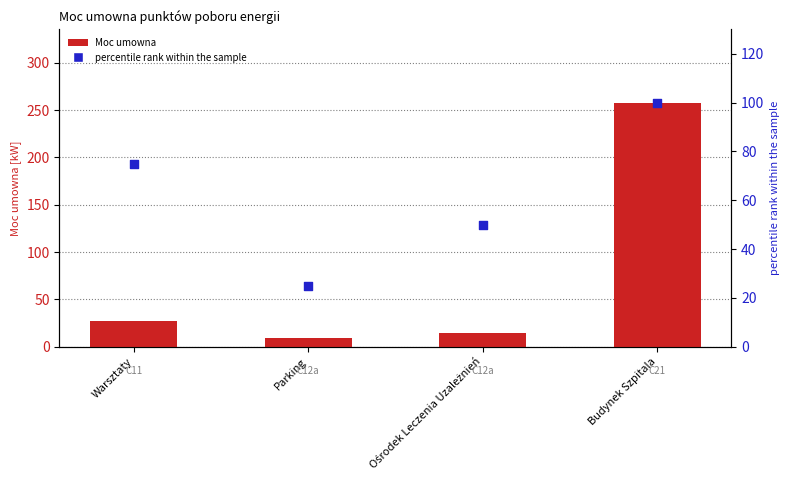

What is the total value across all series at Ośrodek Leczenia Uzależnień?

64